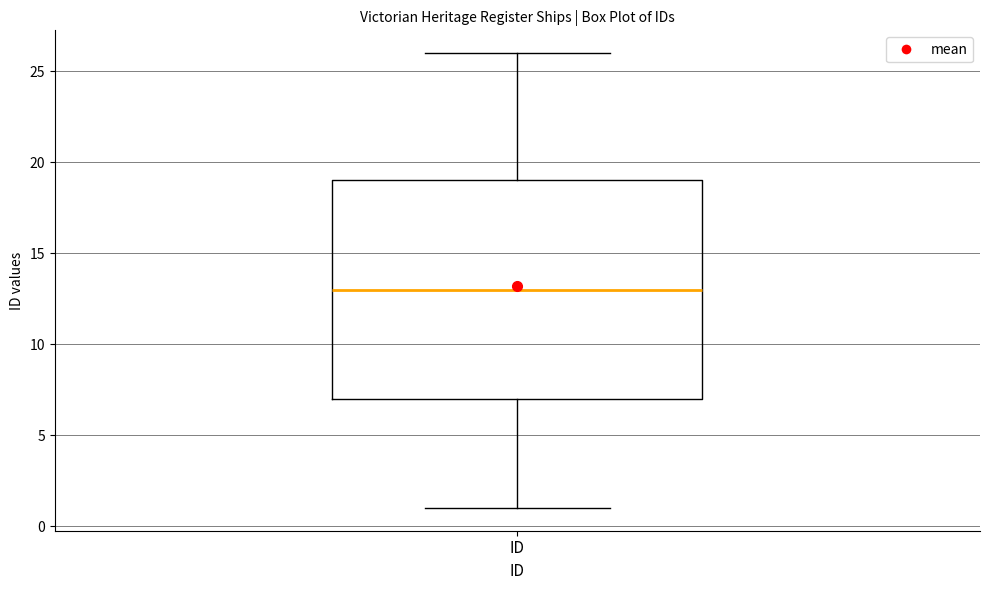

Transcribe this box plot: give where the median line is, the range the box spans, and where the two whiskers end, as read against the y-axis. The values are not printed on the chart, so give them approximately, as read against the axis.

median 13, box 7 to 19, whiskers 1 to 26